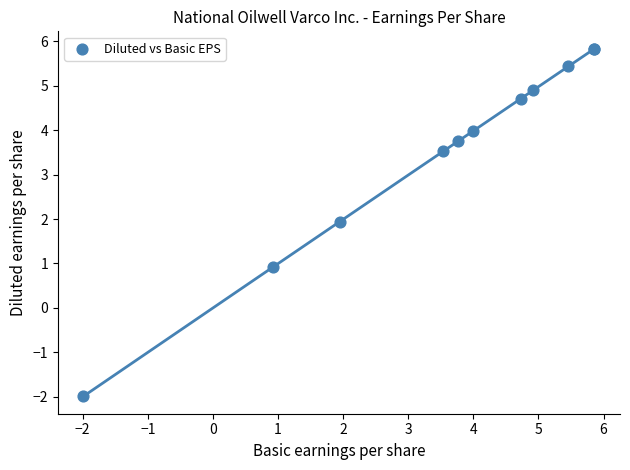

What Y value in the scatter plot is closest to 1?

0.9